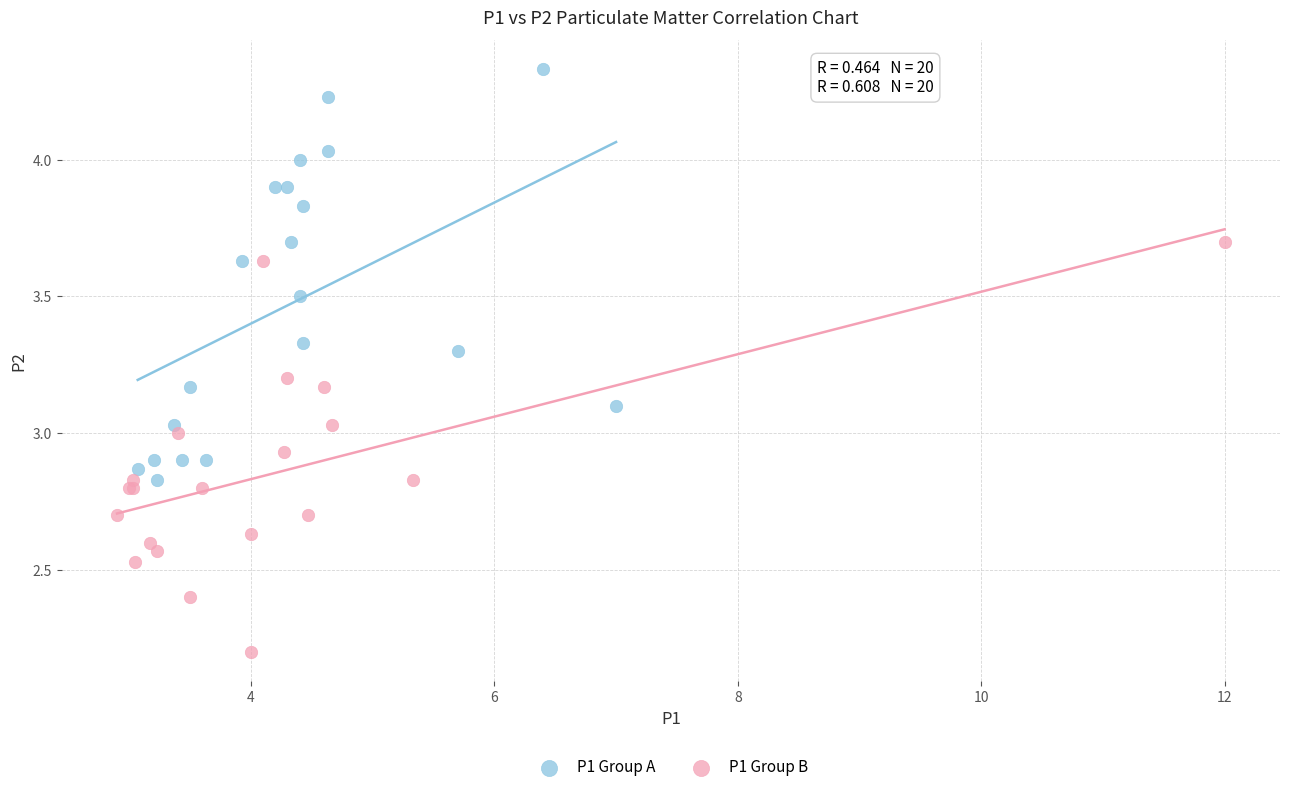

Which series reaches the maximum Y coordinate?

P1 Group A